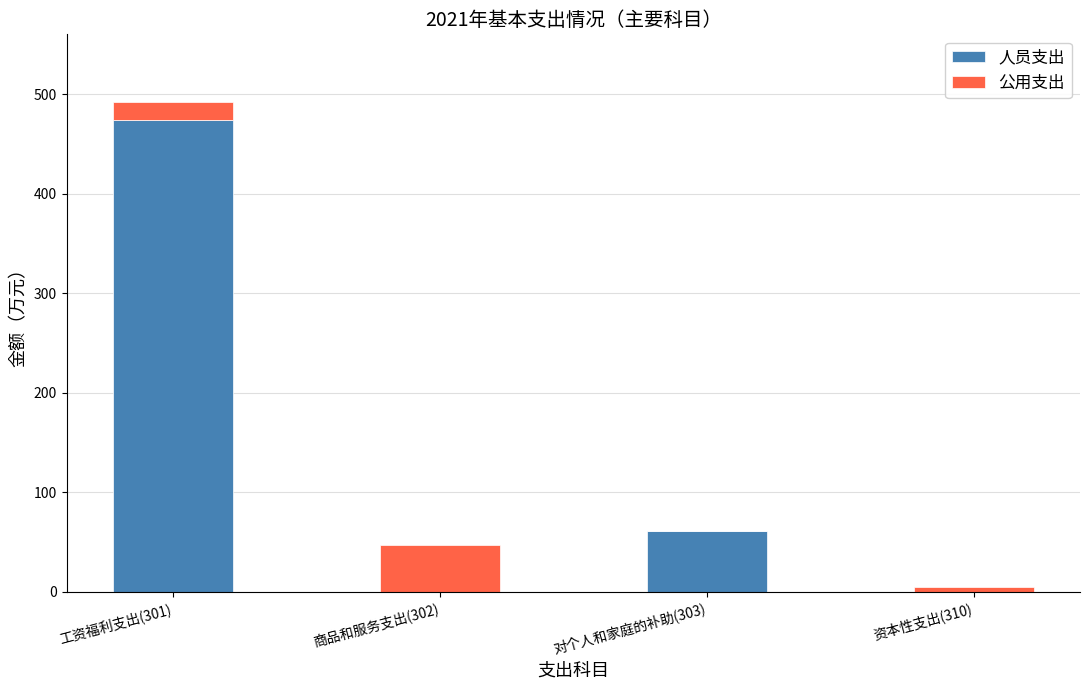

Where is 人员支出 nearest to the value 237?

对个人和家庭的补助(303)